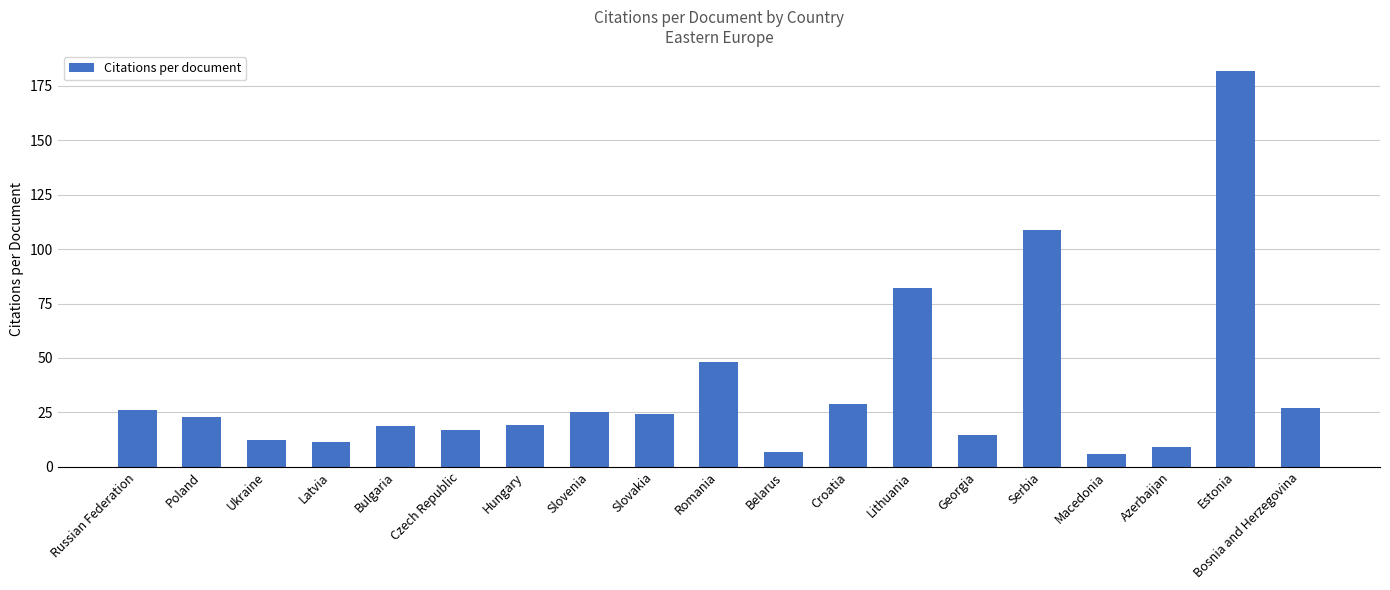

Count the number of data series in this chart.

1